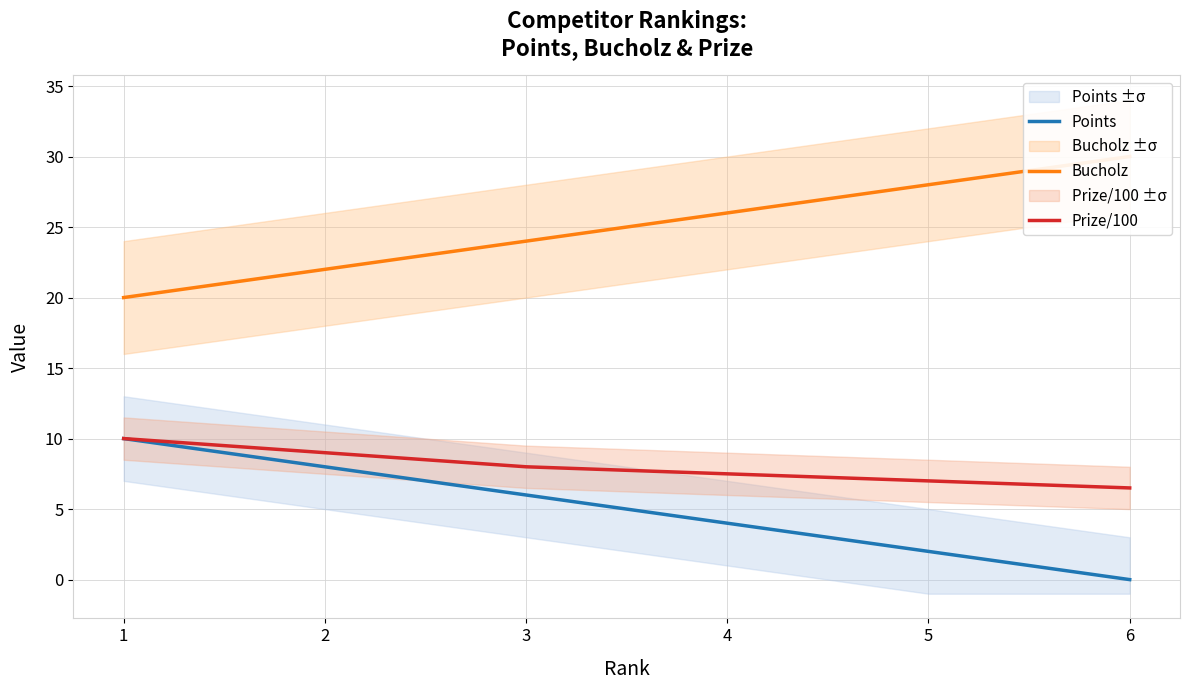

What is the value of the Prize/100 point at the 2nd from the left?

9.0